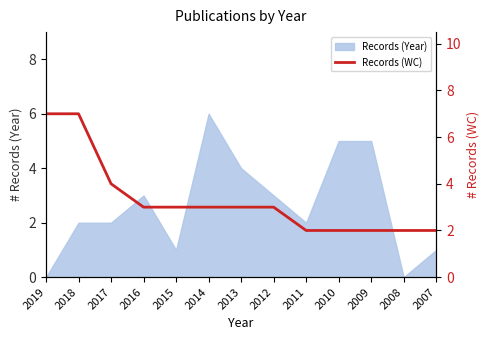

Reading right to left, extract all data points from this chart.

2	2	2	2	2	3	3	3	3	3	4	7	7